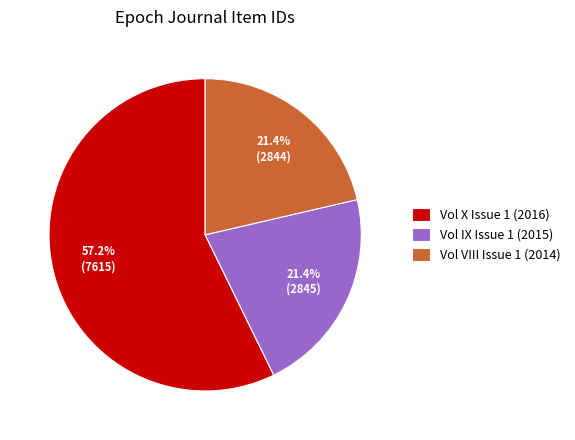

Does any single category account for the majority?

Yes